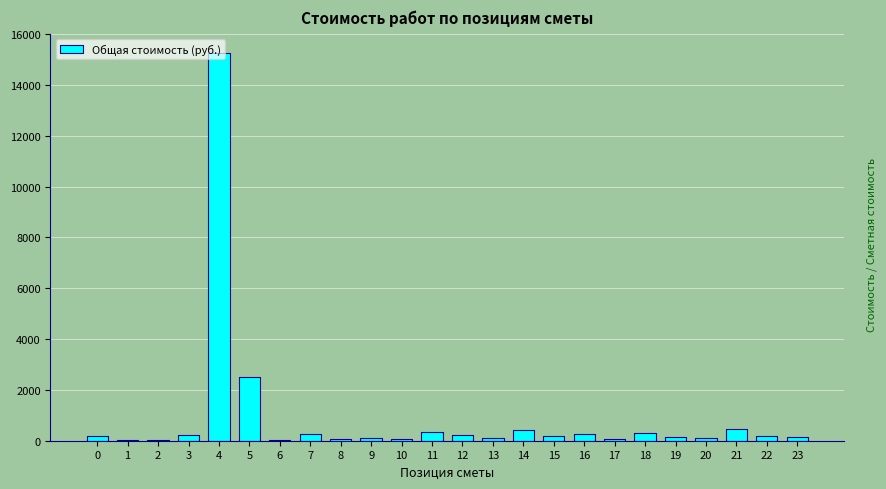

What is the greatest value displayed?

15254